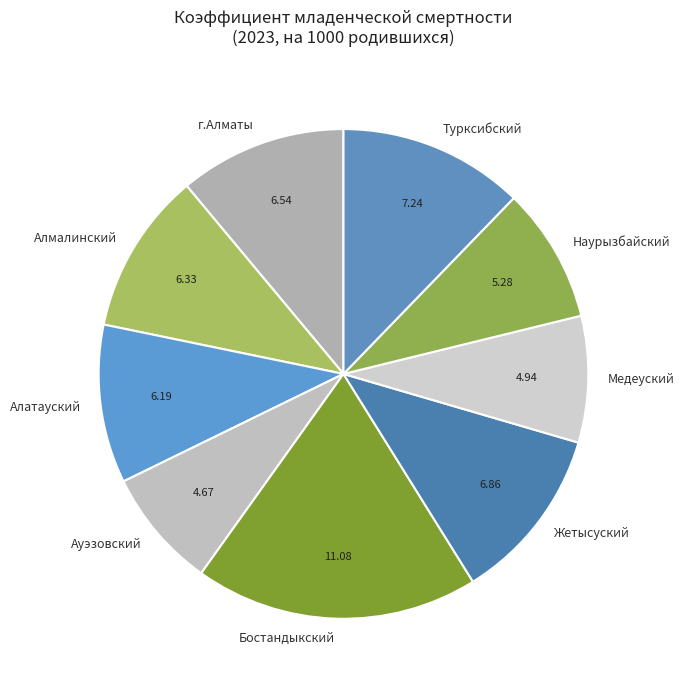

Is there any slice that represents more than half of the pie?

No